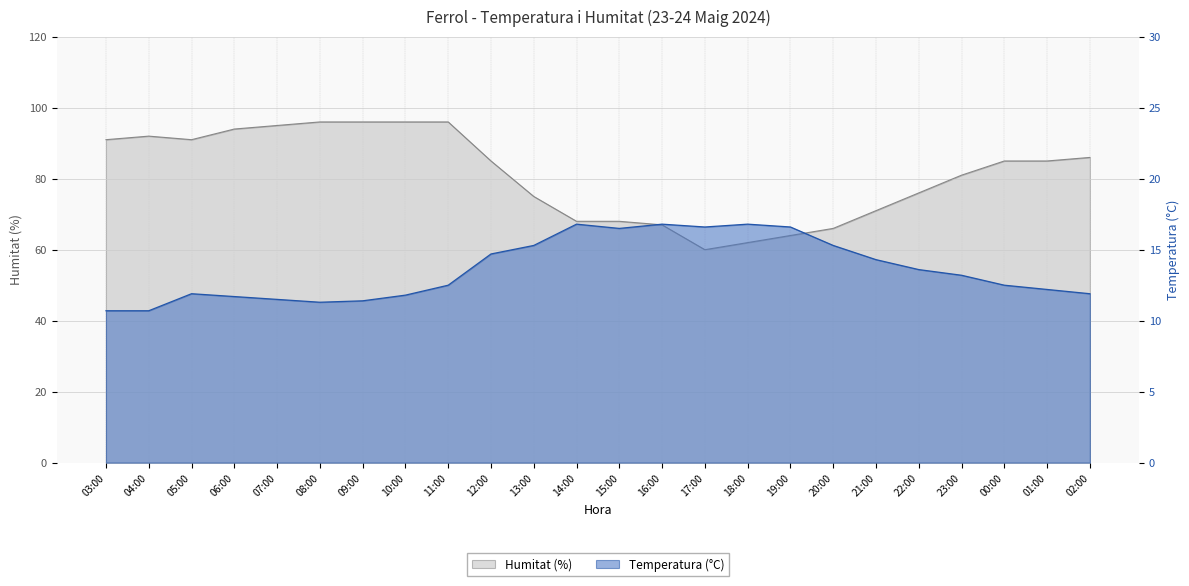

True or false: Humitat (%) has a value of 20.9 at 15:00.

False